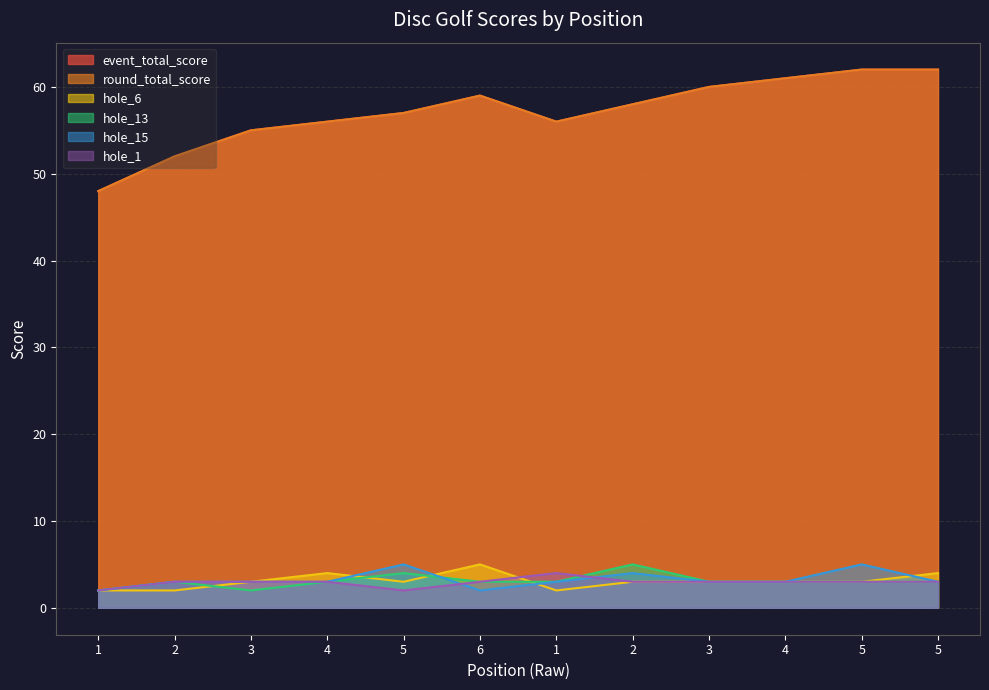

Between 2 and 1, which series saw the biggest shift?

event_total_score